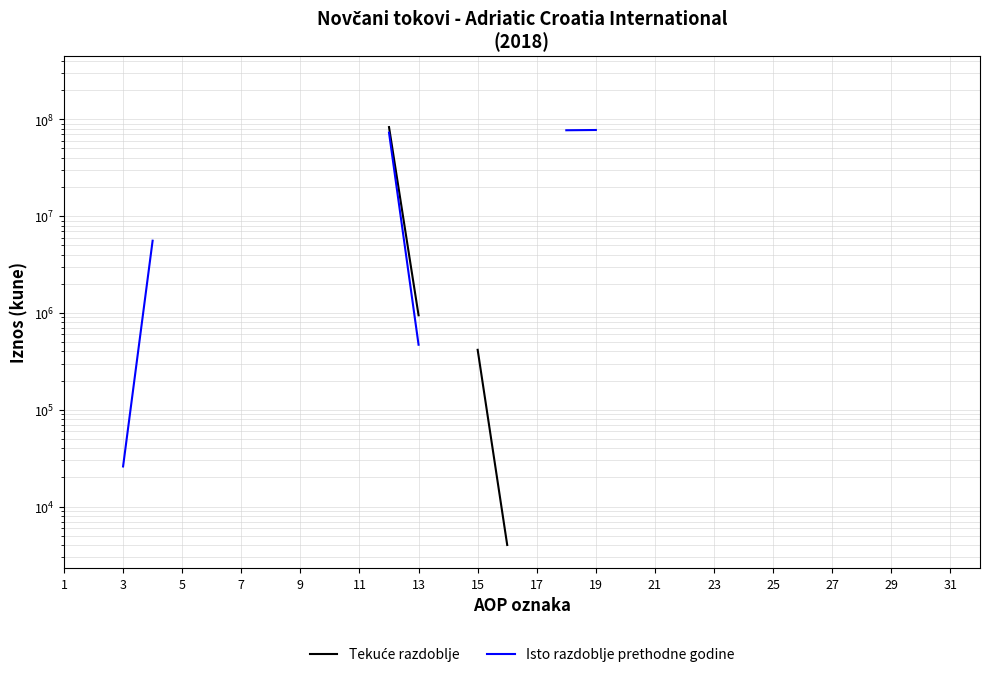

List the series in order of their peak value, highest first.

Tekuće razdoblje, Isto razdoblje prethodne godine